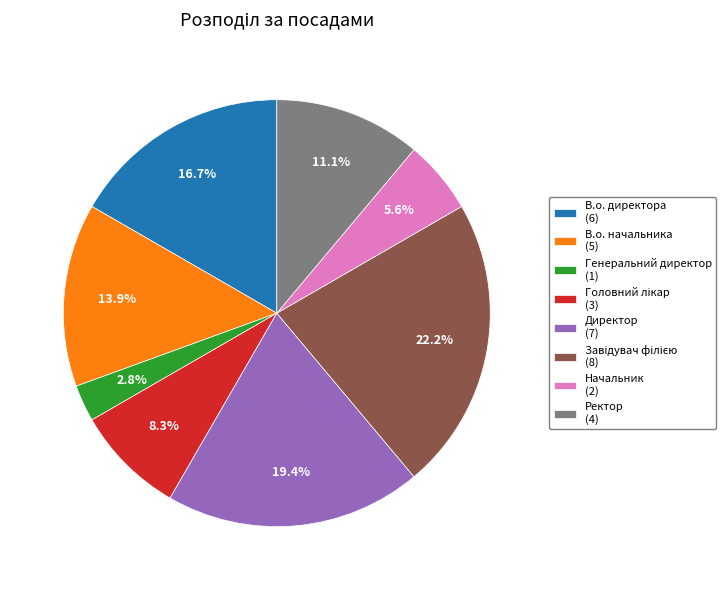

The В.о. директора slice represents 17% of the pie. True or false?

True